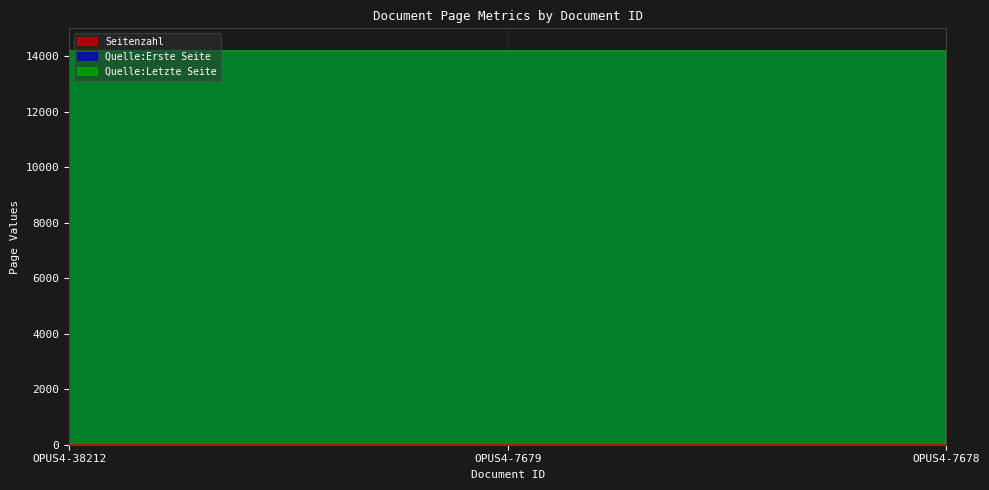

At which category is the sum across all series the highest?

OPUS4-38212